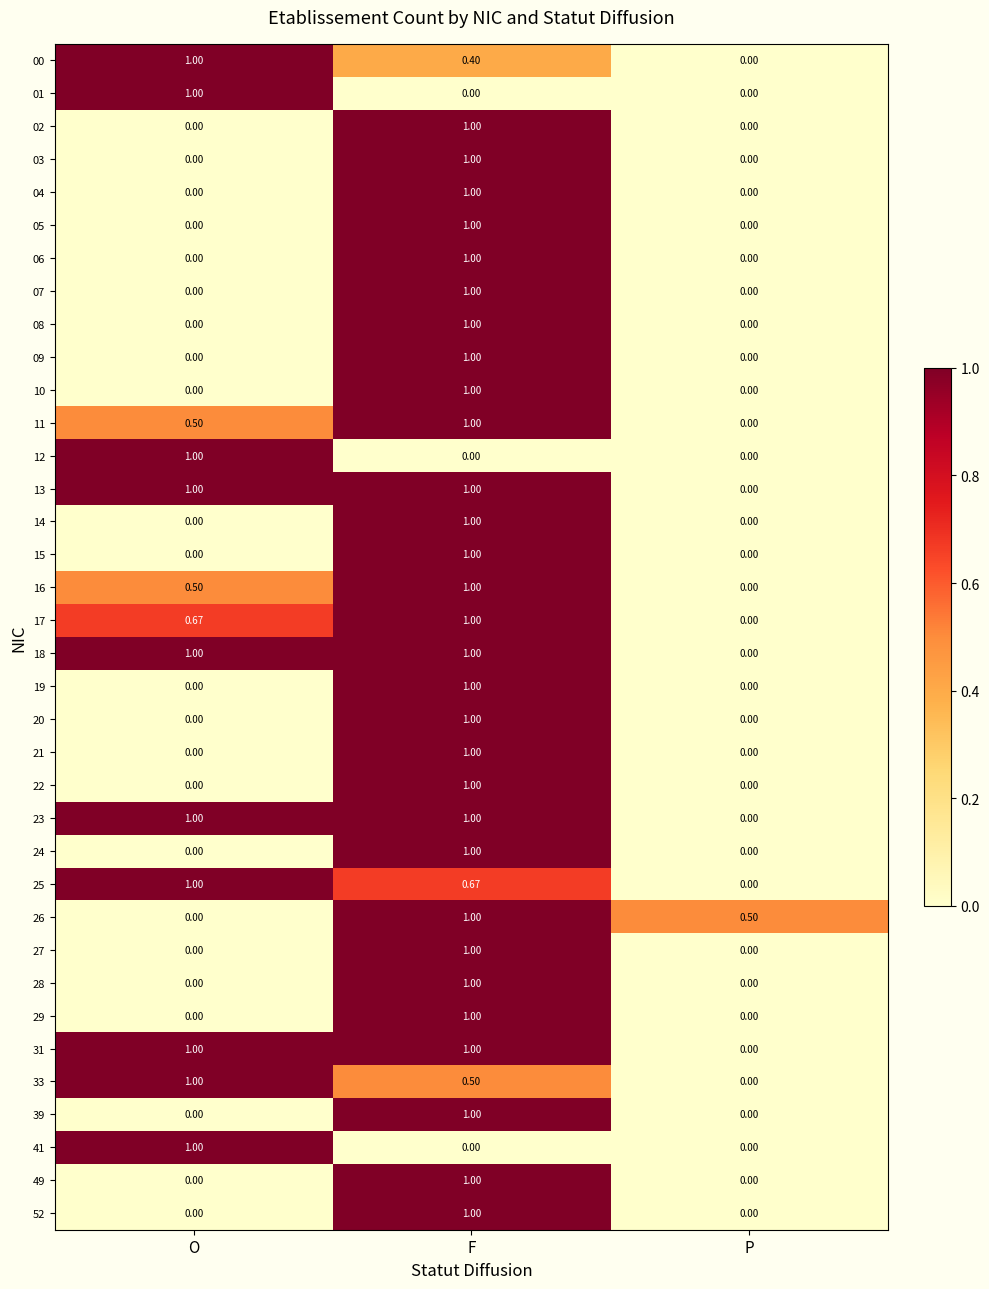

At which label does 02 reach its peak?

F